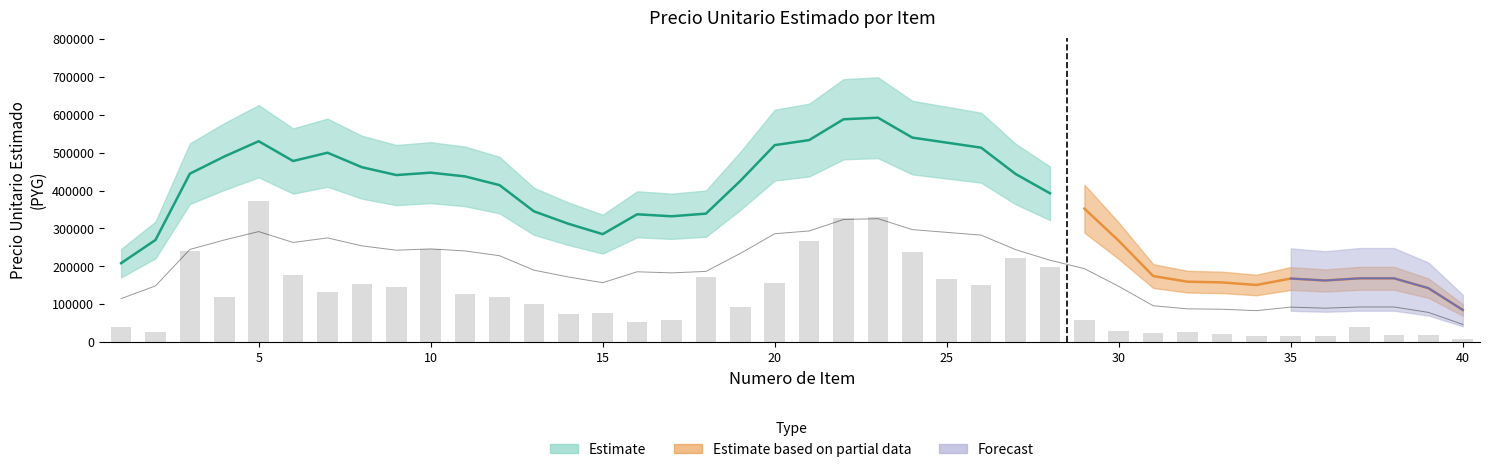

The value at 28 is 924553. True or false?

False